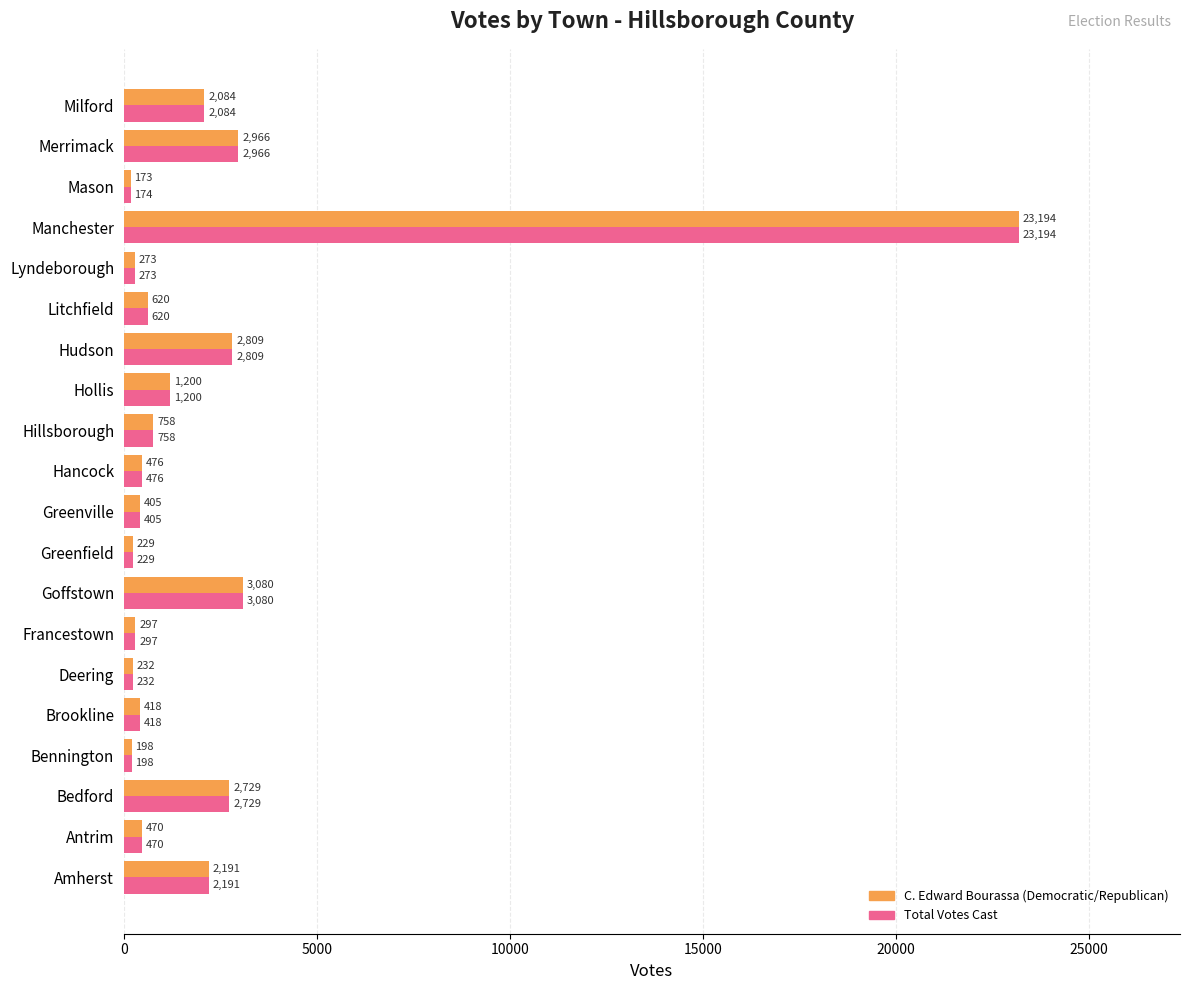

What is the difference between the second highest and minimum values in the C. Edward Bourassa (Democratic/Republican) series?

2907